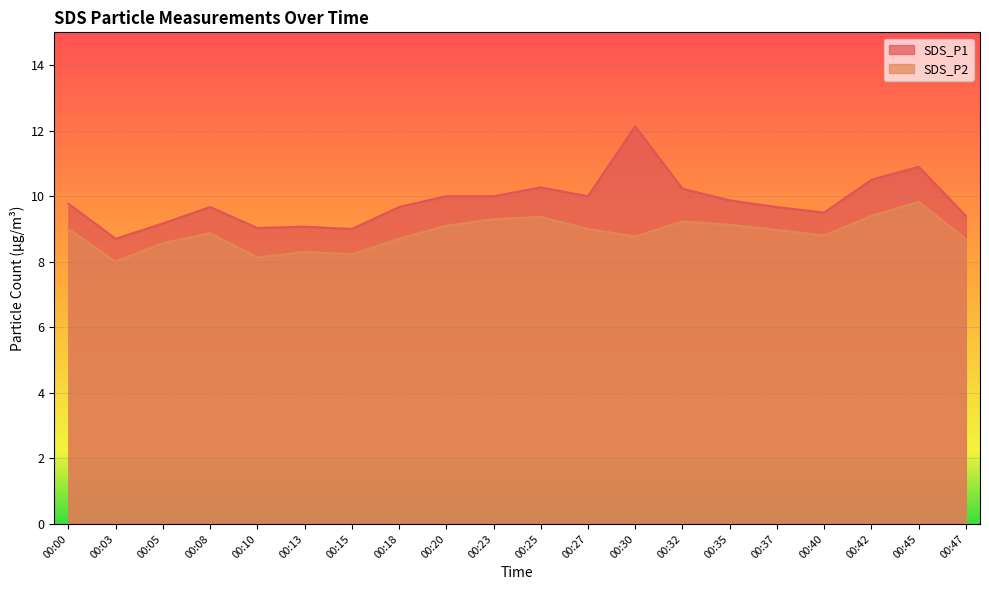

Count the number of categories in the chart.

20